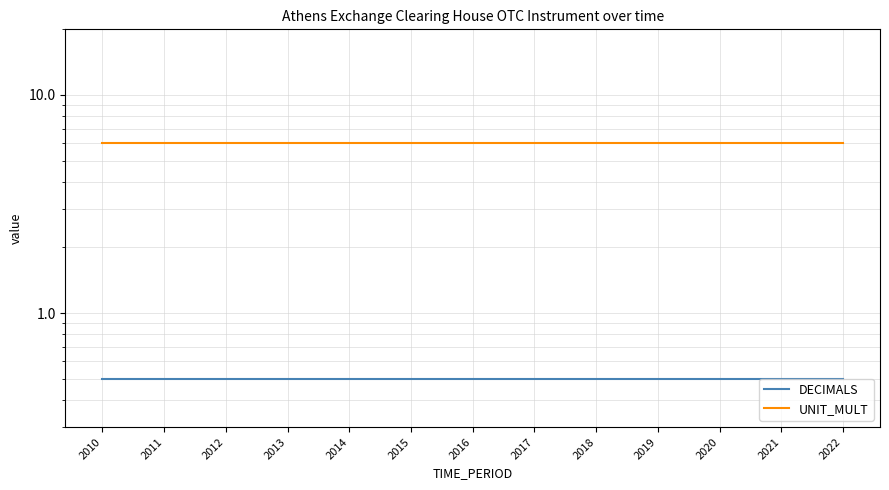

How many lines are shown in the chart?

2